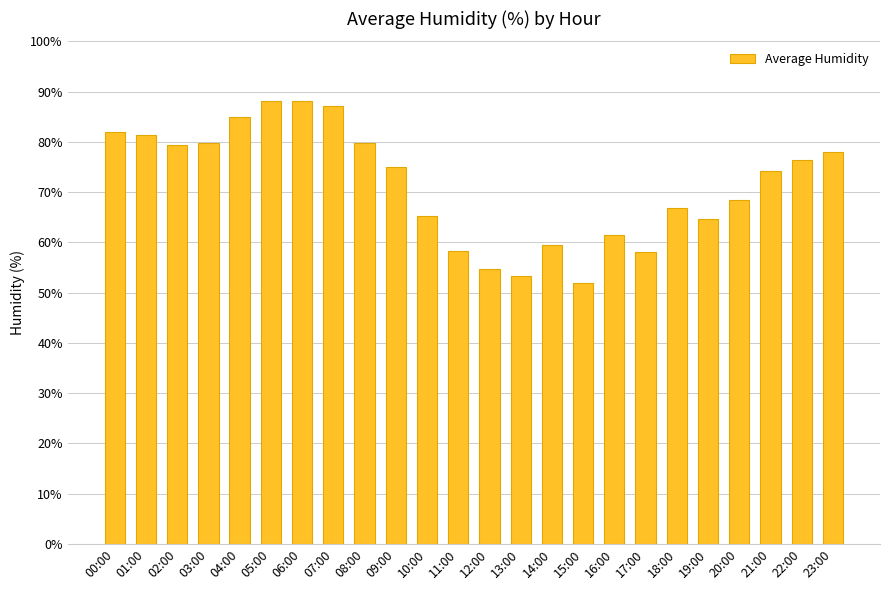

What is the label of the 4th bar from the right?

20:00